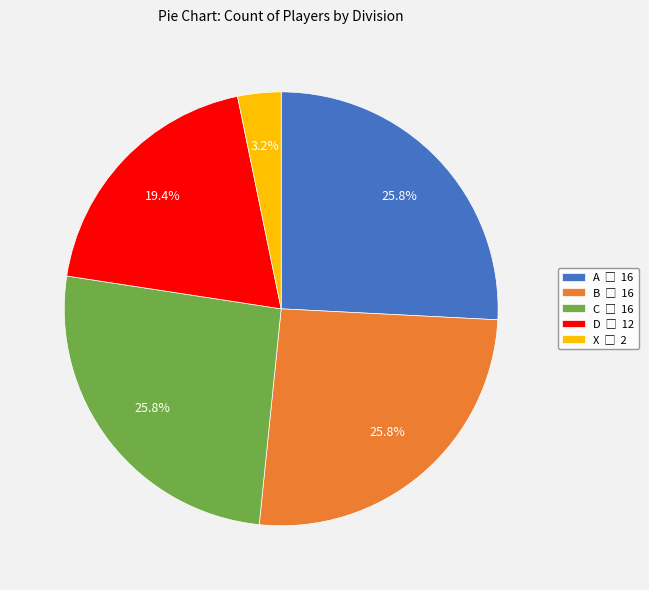

How many slices are in this pie chart?

5